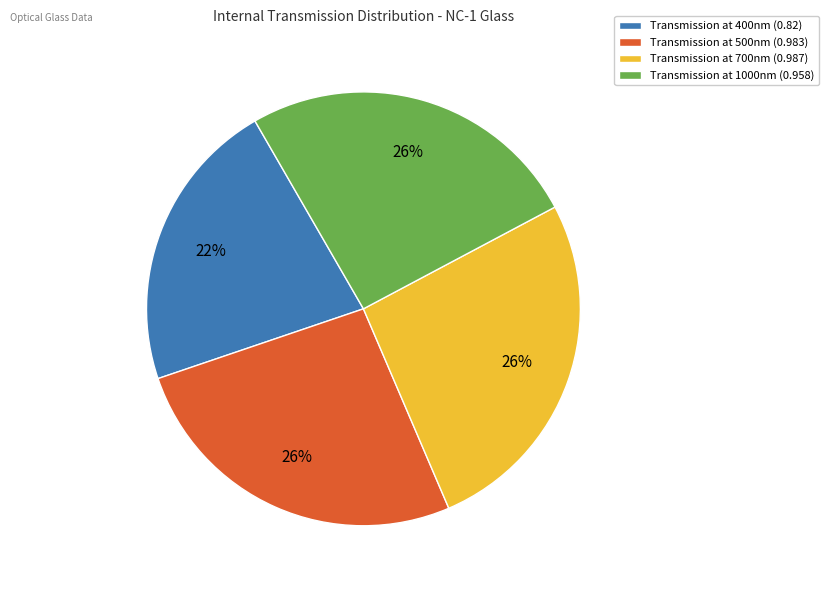

Count the number of slices in the pie.

4